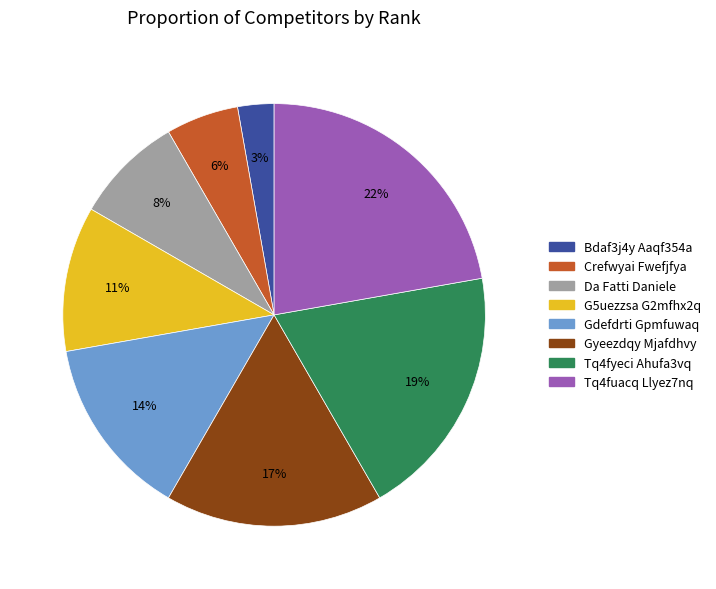

How many slices are in this pie chart?

8